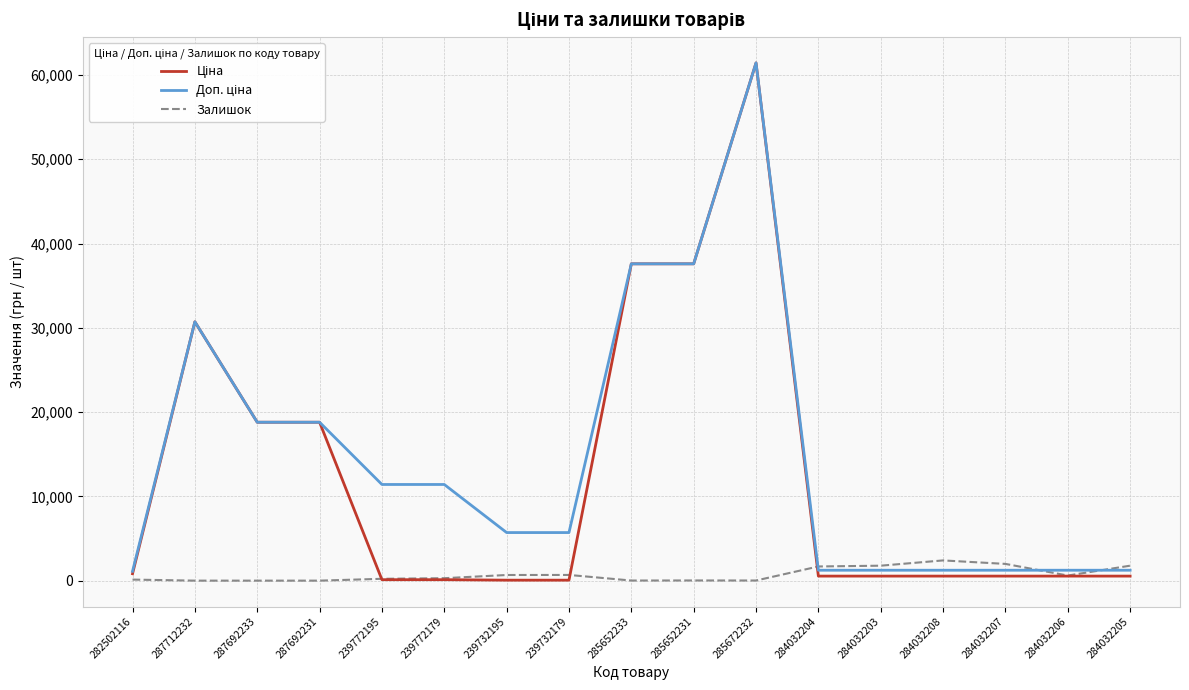

At which category is the sum across all series the highest?

285672232